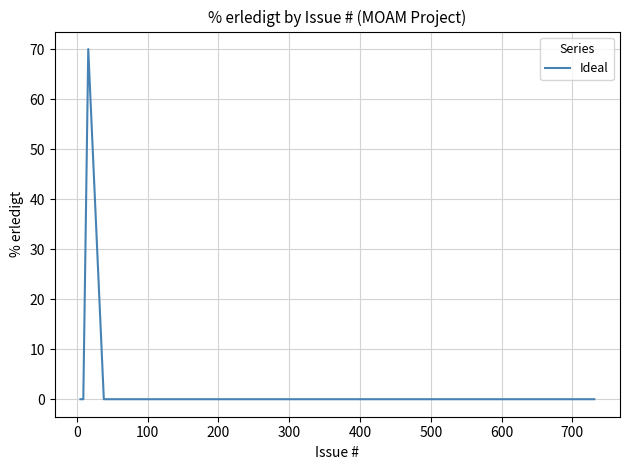

What is the greatest value displayed?

70